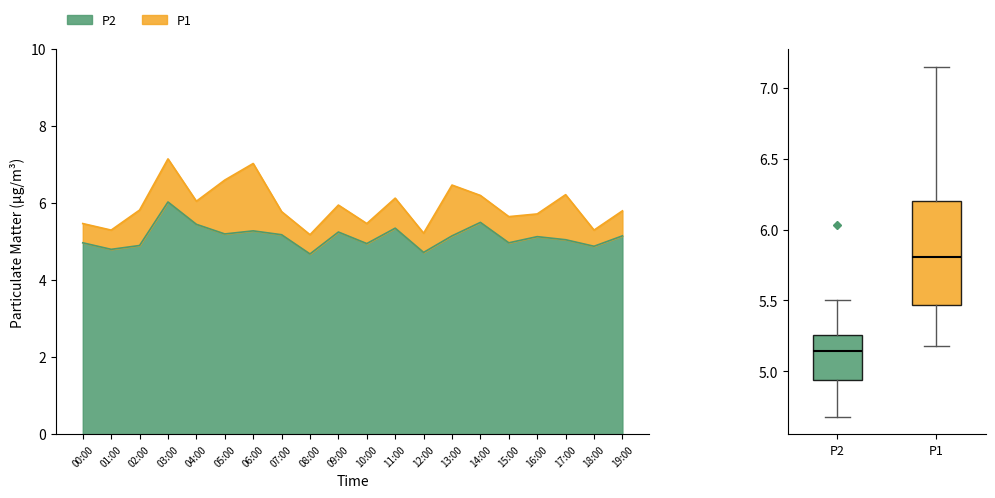

Is the value of P2 at 06:00 greater than the value of P1 at 03:00?

No